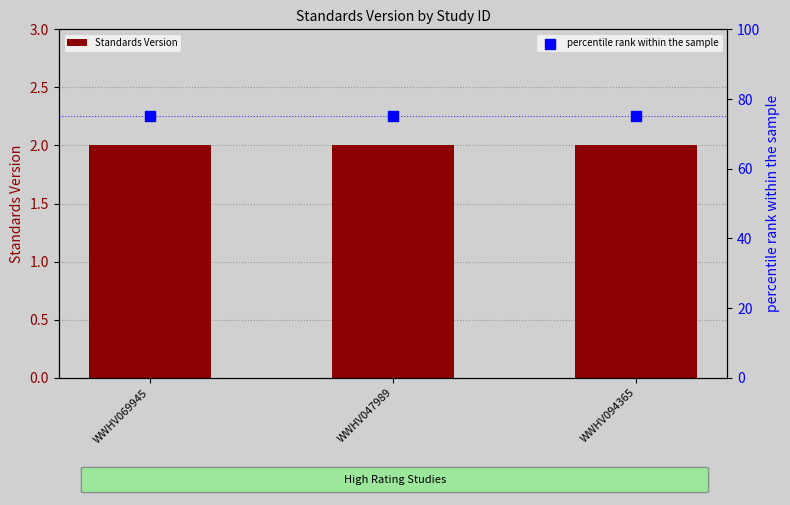

What is the total value across all series at WWHV047989?

77